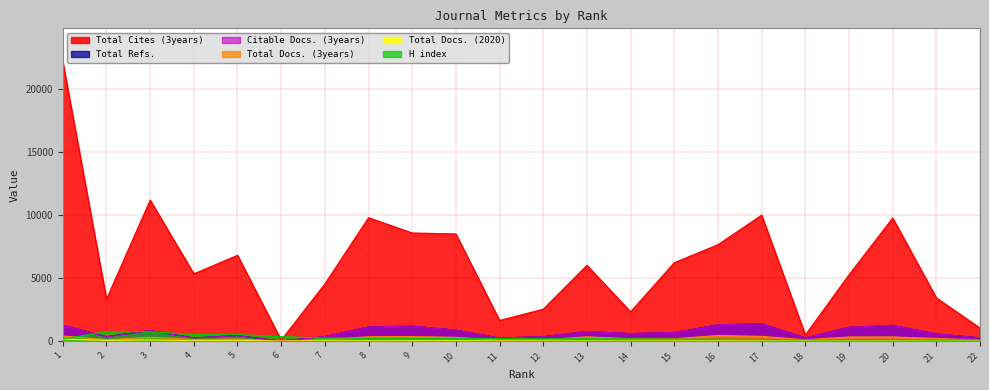

In Citable Docs. (3years), how many points are lower than both neighbors (excluding endpoints)?

6